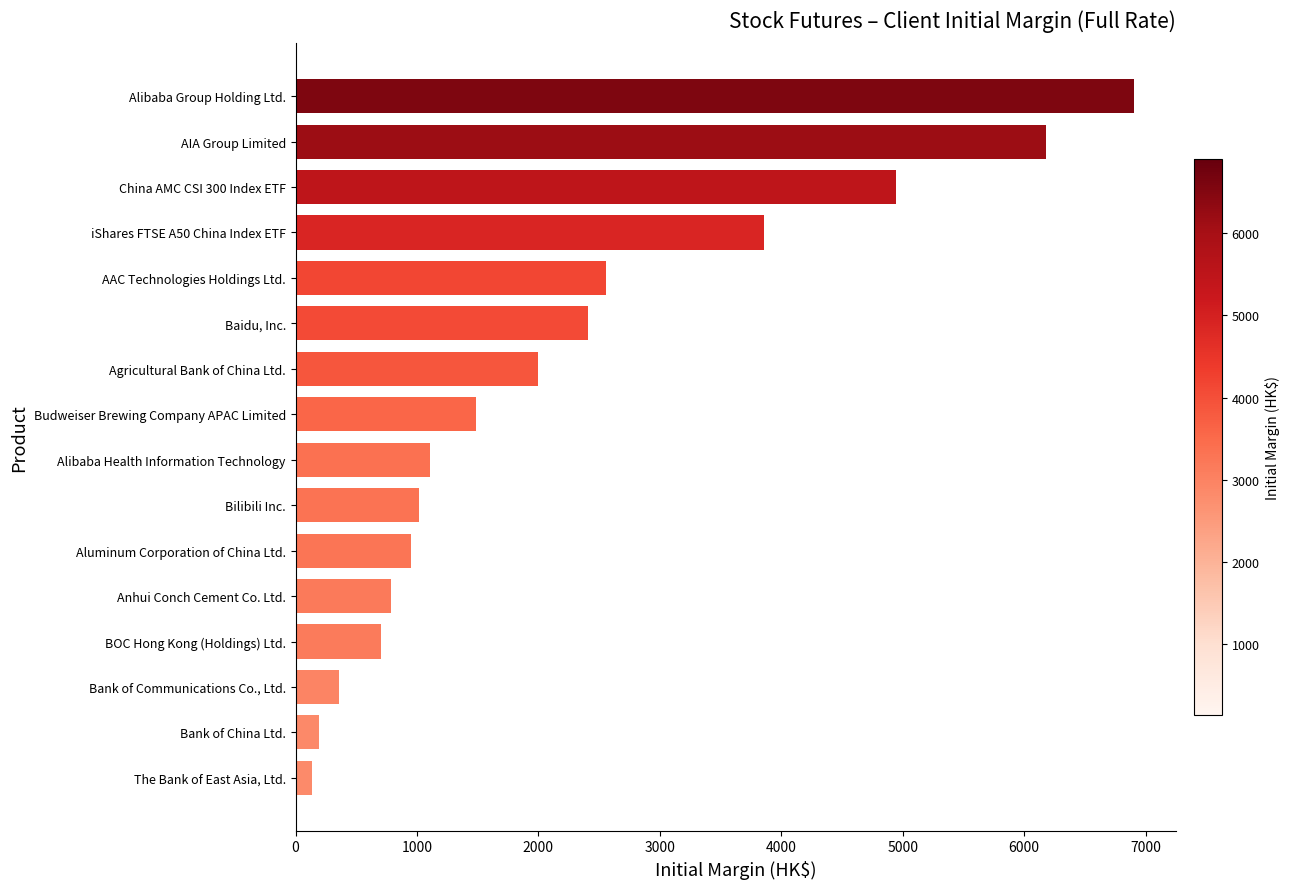

Are the bars grouped side by side (vs. stacked)?

No